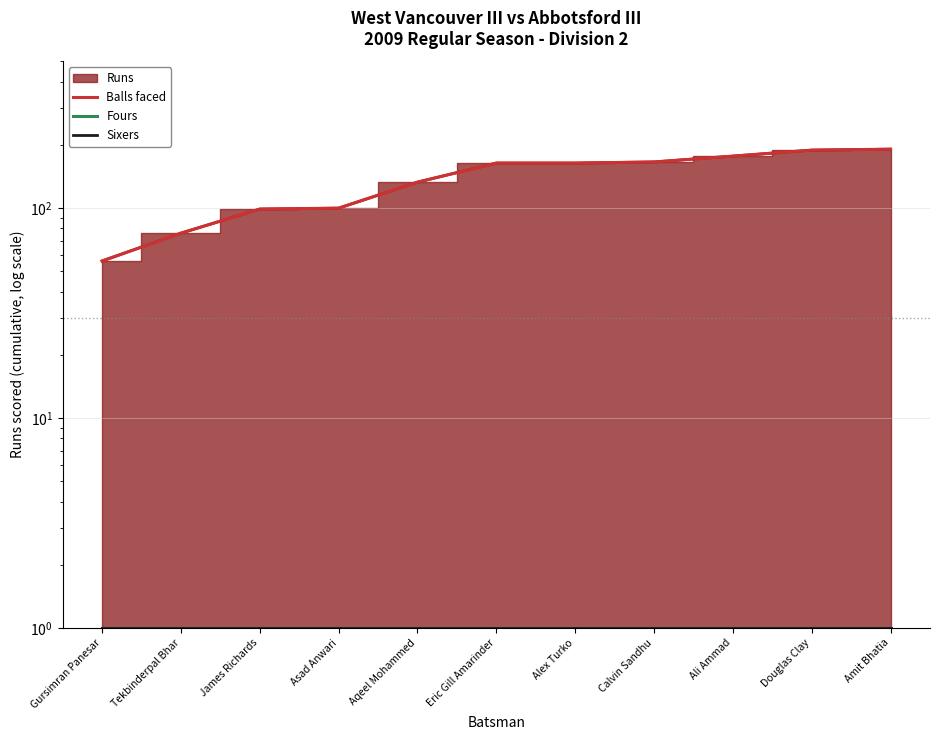

At which category is the sum across all series the highest?

Amit Bhatia